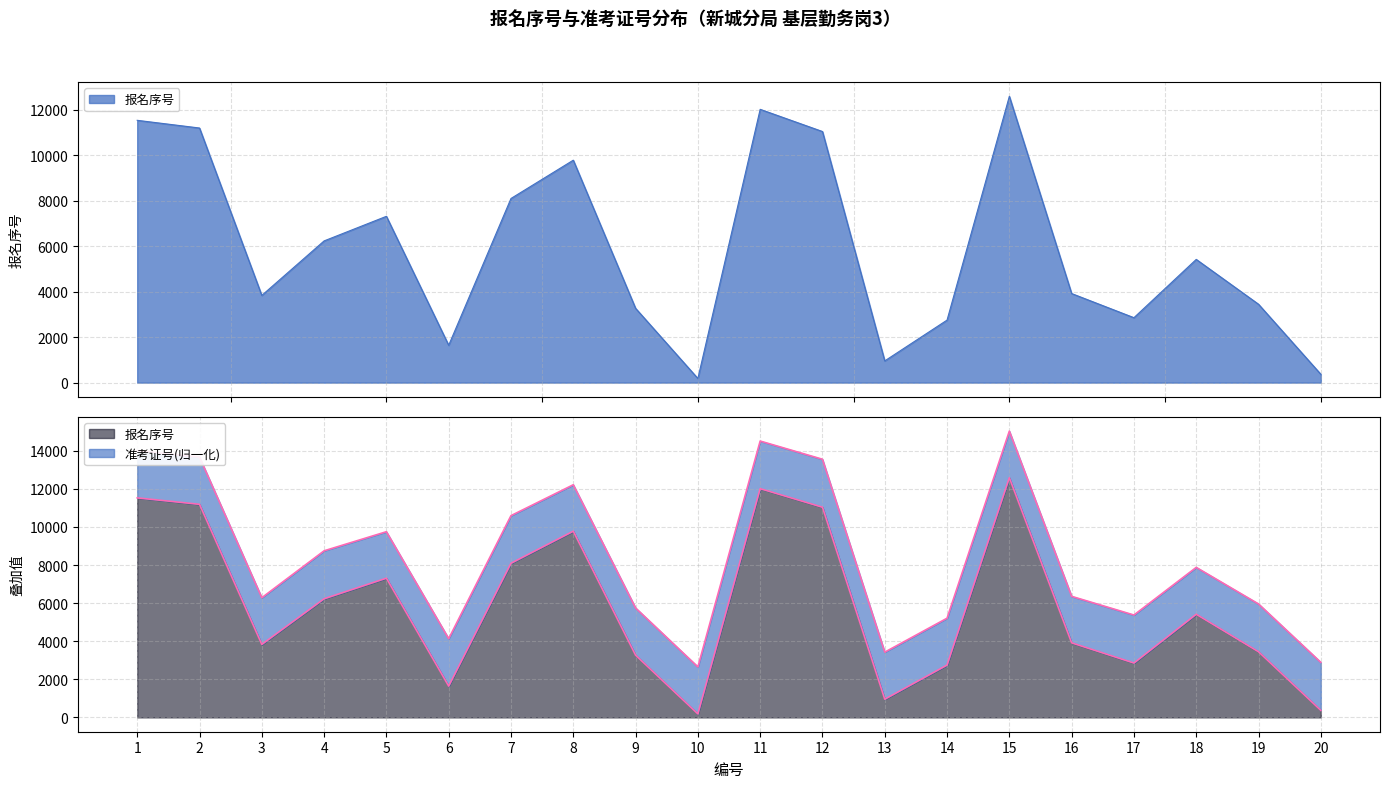

Where is the data nearest to the value 6383?

4